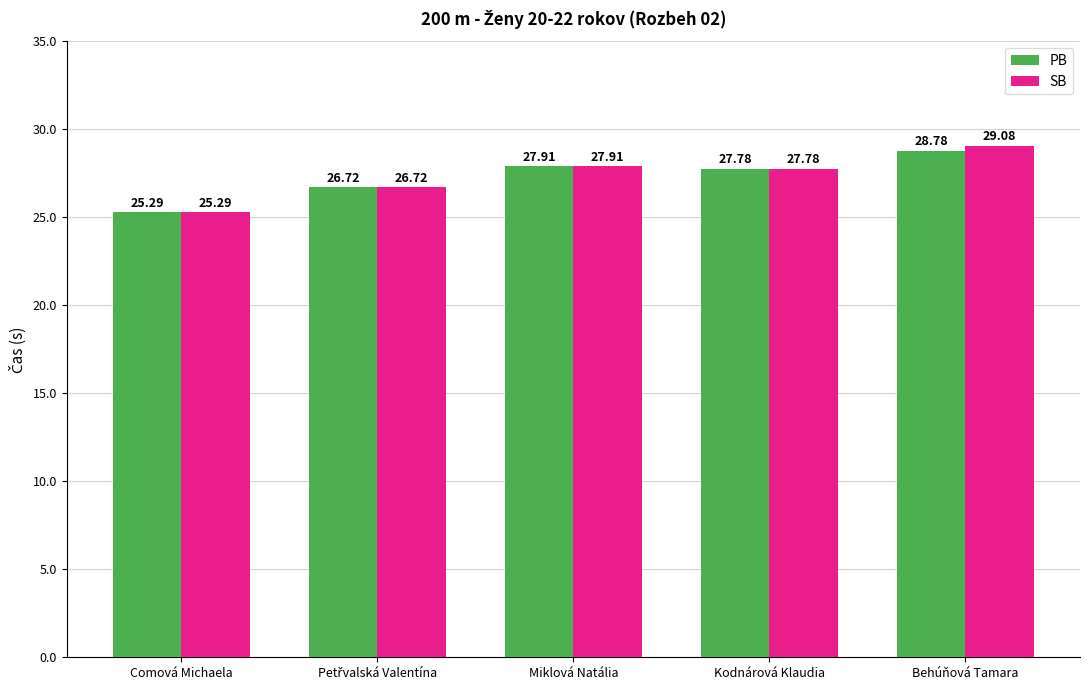

What is the average value of the SB series?

27.4